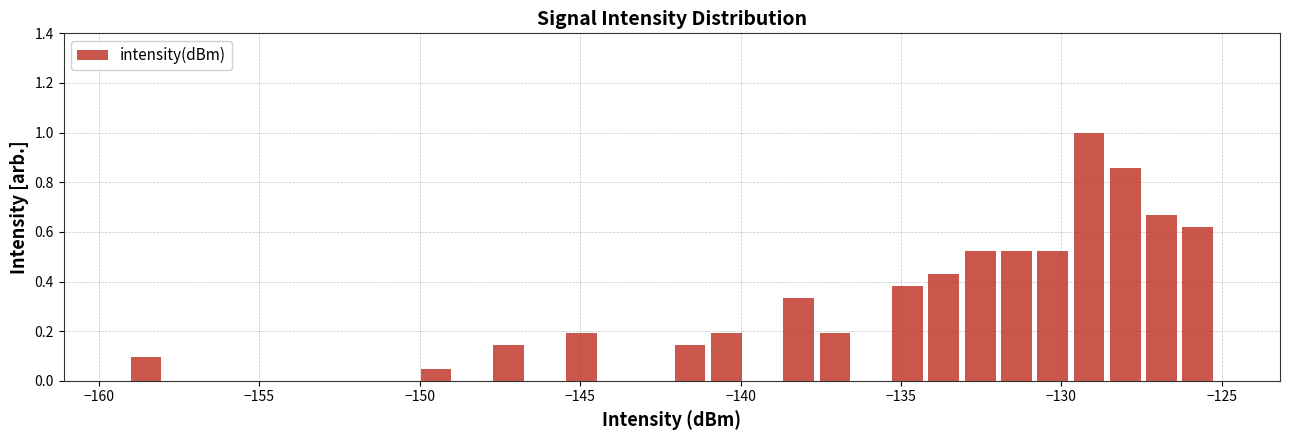

Around what value on the x-axis is the tallest bar? Give the approximate position of its centre, as read against the axis.

-129.0